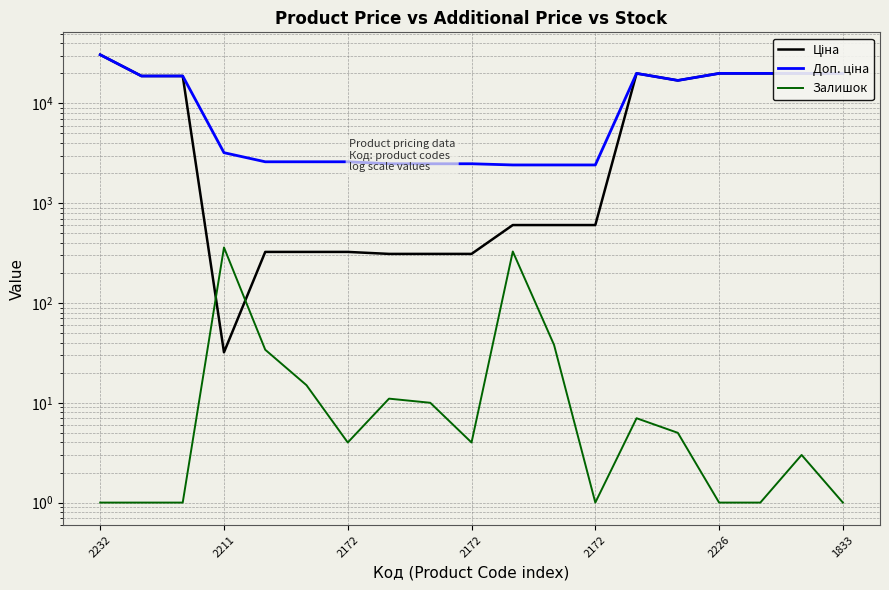

Does the chart display data point markers on the line(s)?

No